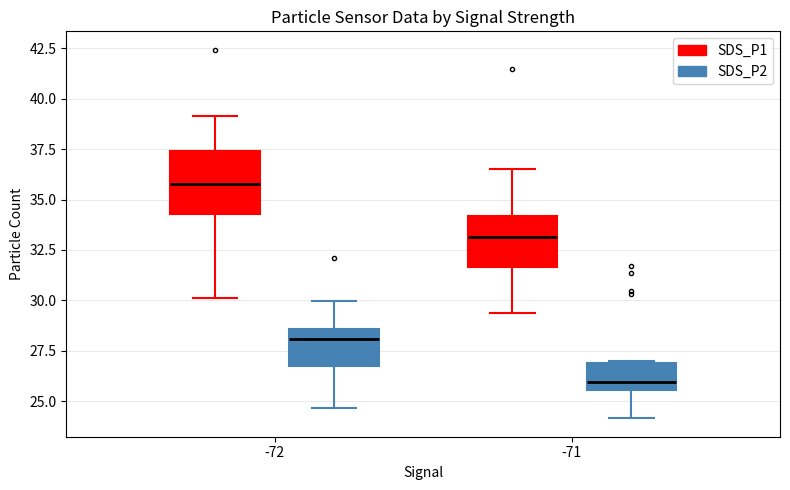

Reading left to right, transcribe this box plot: for each box, give where its median line is, the range the box spans, and where its two whiskers end, as read against the y-axis. The values are not printed on the chart, so give them approximately, as read against the axis.

-72 (SDS_P1): median 36.0, box 34.5 to 37.5, whiskers 30.0 to 39.0
-72 (SDS_P2): median 28.0, box 26.5 to 28.5, whiskers 24.5 to 30.0
-71 (SDS_P1): median 33.0, box 31.5 to 34.0, whiskers 29.5 to 36.5
-71 (SDS_P2): median 26.0, box 25.5 to 27.0, whiskers 24.0 to 27.0